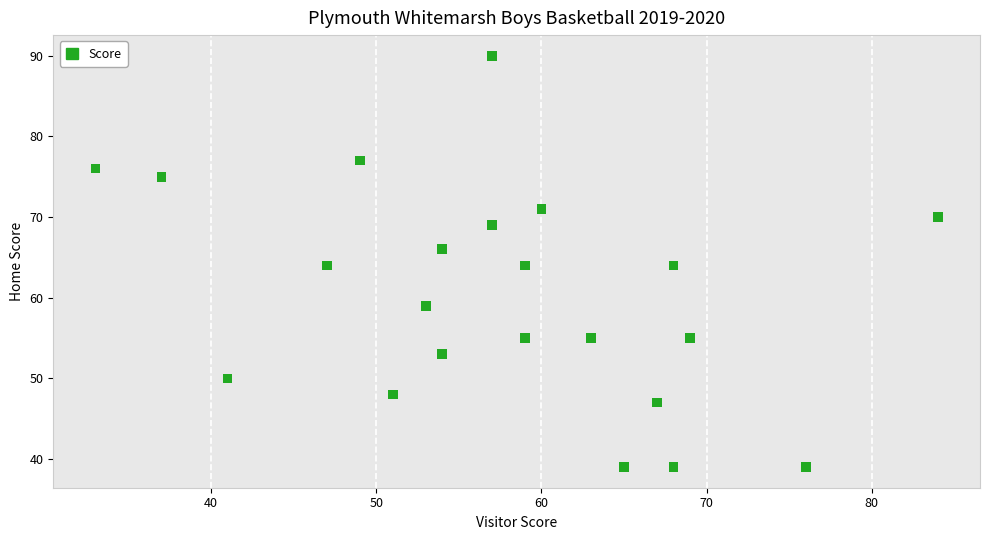

What is the range of X values (max minus min)?

51